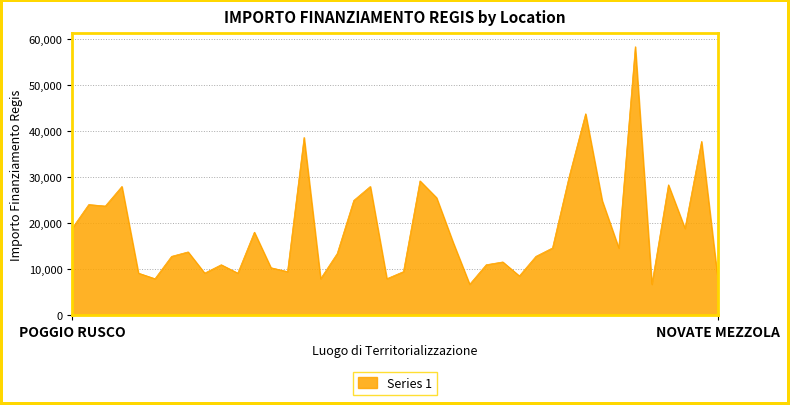

What is the maximum value shown in the chart?

58272